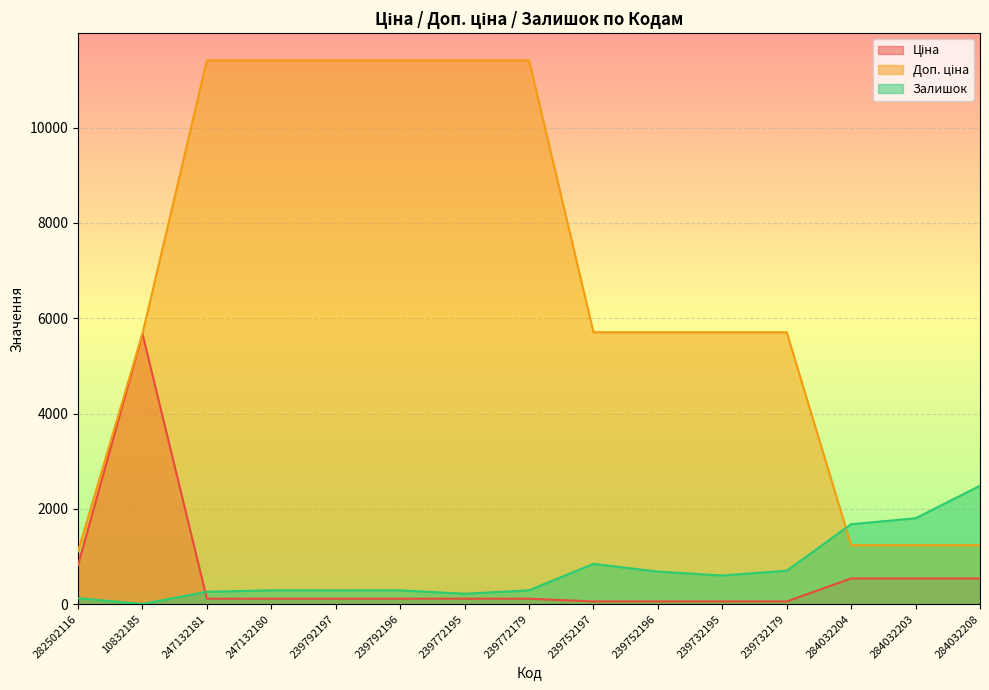

What is the lowest value of the Доп. ціна series?

1109.2